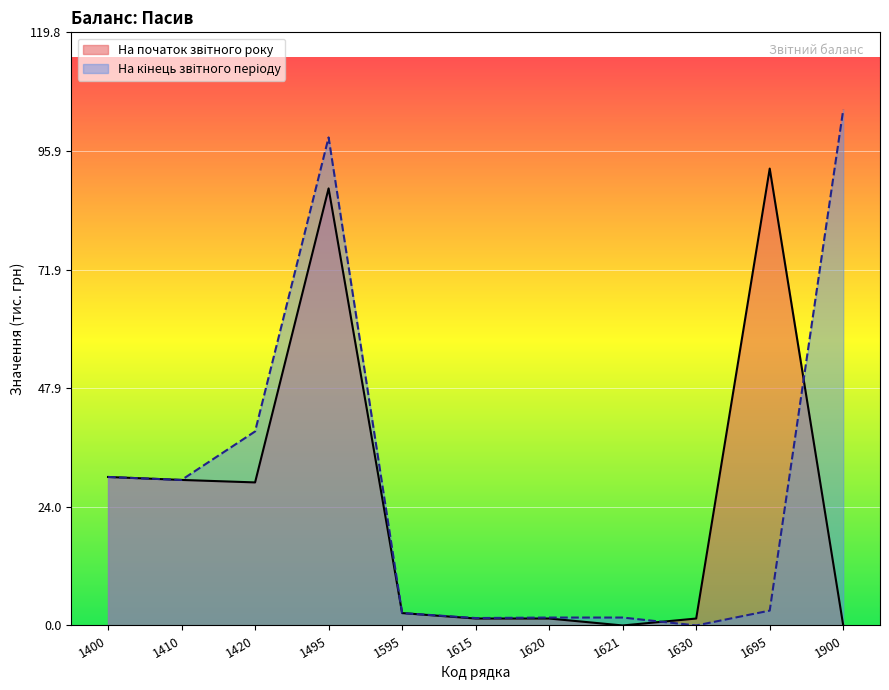

Rank the categories by value from lowest to highest.

1630, 1615, 1620, 1621, 1595, 1695, 1410, 1400, 1420, 1495, 1900